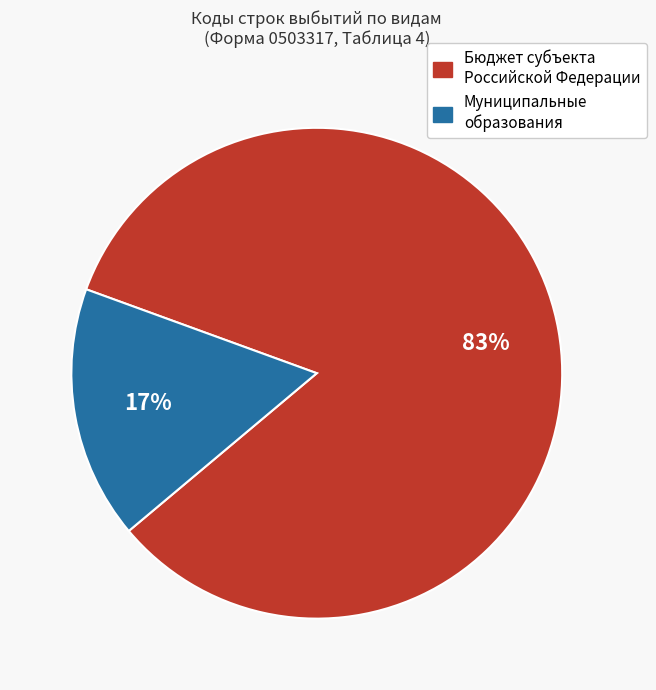

Does any single category account for the majority?

Yes